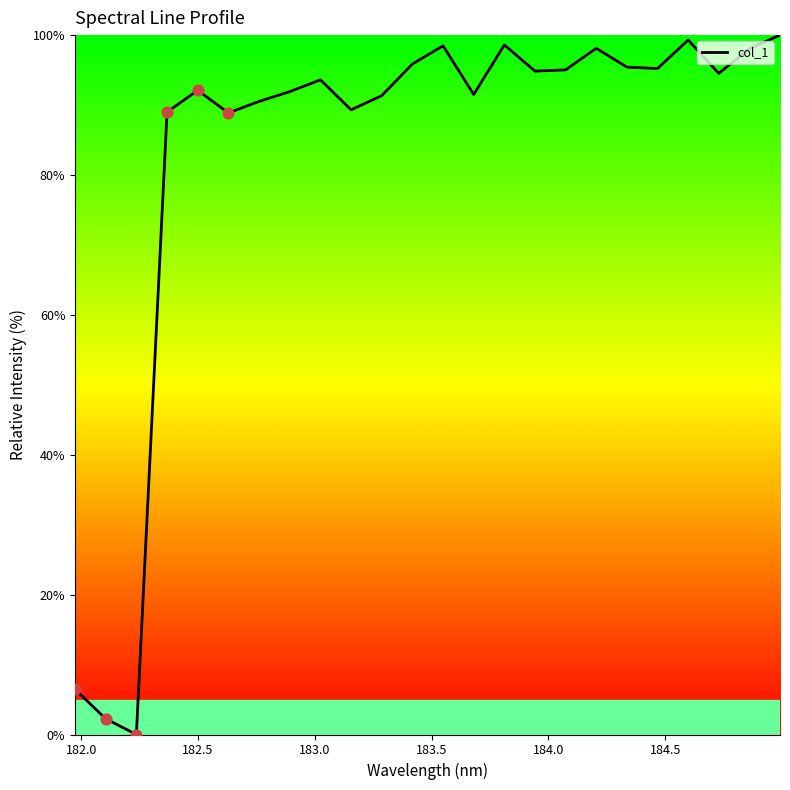

What is the difference between the maximum and minimum values?

100.0